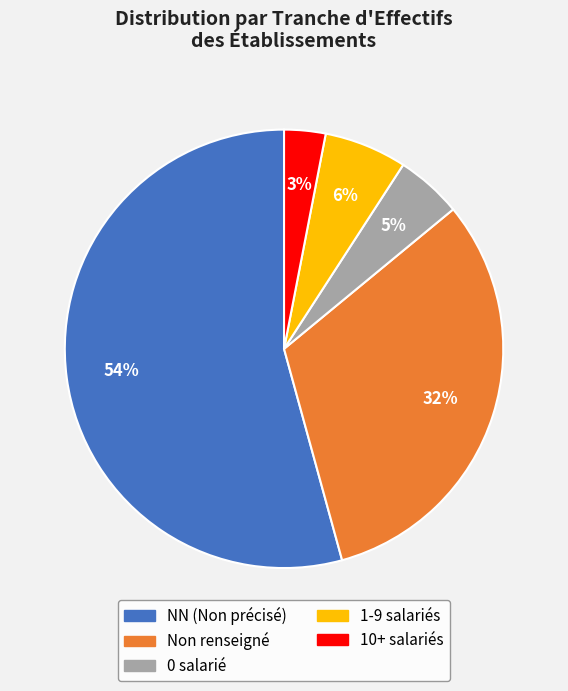

Which has a higher value, NN (Non précisé) or Non renseigné?

NN (Non précisé)